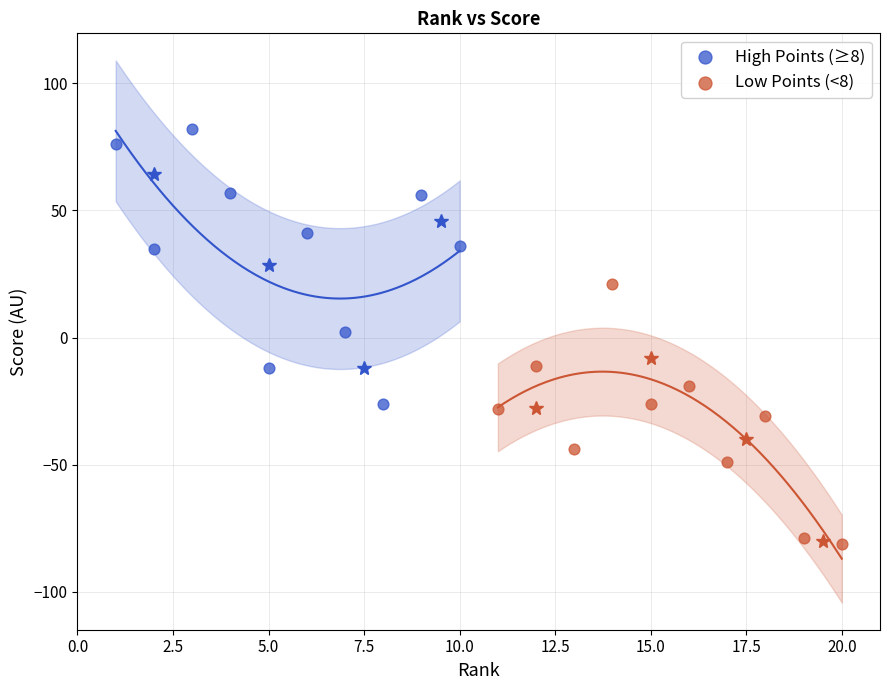

Which series has the widest spread of Y values?

High Points (≥8)